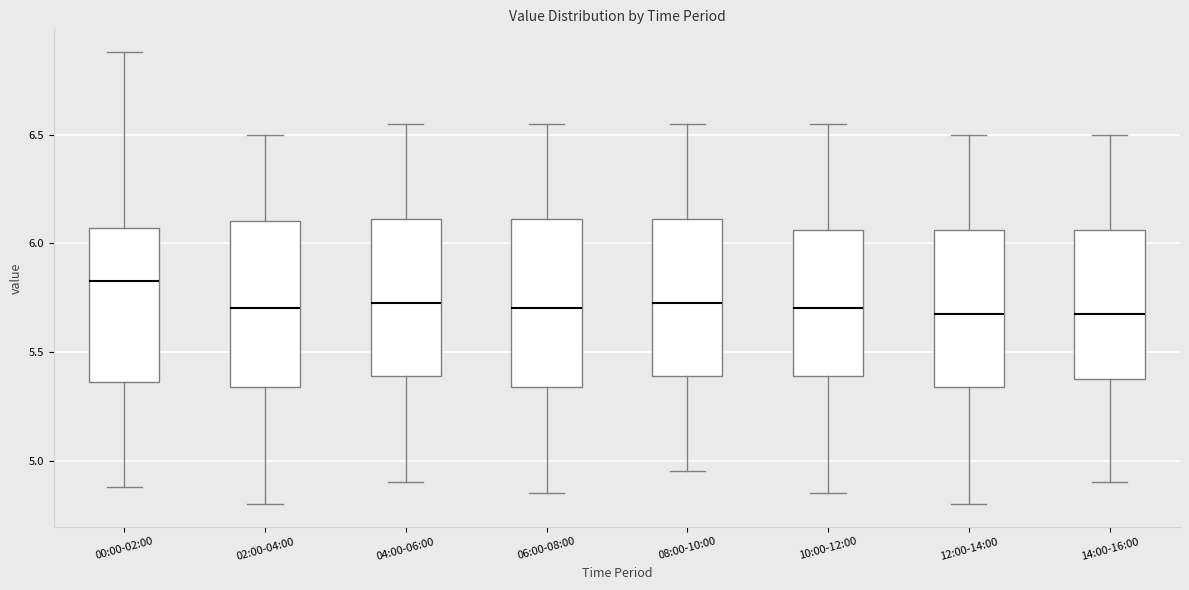

Reading left to right, transcribe this box plot: for each box, give where its median line is, the range the box spans, and where its two whiskers end, as read against the y-axis. The values are not printed on the chart, so give them approximately, as read against the axis.

00:00-02:00: median 5.85, box 5.35 to 6.05, whiskers 4.90 to 6.90
02:00-04:00: median 5.70, box 5.35 to 6.10, whiskers 4.80 to 6.50
04:00-06:00: median 5.75, box 5.40 to 6.10, whiskers 4.90 to 6.55
06:00-08:00: median 5.70, box 5.35 to 6.10, whiskers 4.85 to 6.55
08:00-10:00: median 5.75, box 5.40 to 6.10, whiskers 4.95 to 6.55
10:00-12:00: median 5.70, box 5.40 to 6.05, whiskers 4.85 to 6.55
12:00-14:00: median 5.70, box 5.35 to 6.05, whiskers 4.80 to 6.50
14:00-16:00: median 5.70, box 5.40 to 6.05, whiskers 4.90 to 6.50